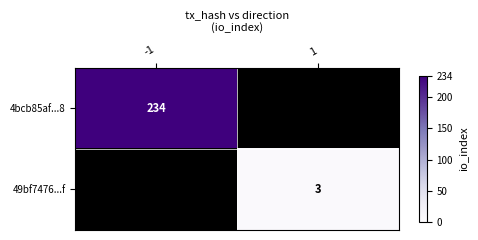

Is the value of 4bcb85af...8 at -1 greater than the value of 49bf7476...f at -1?

No